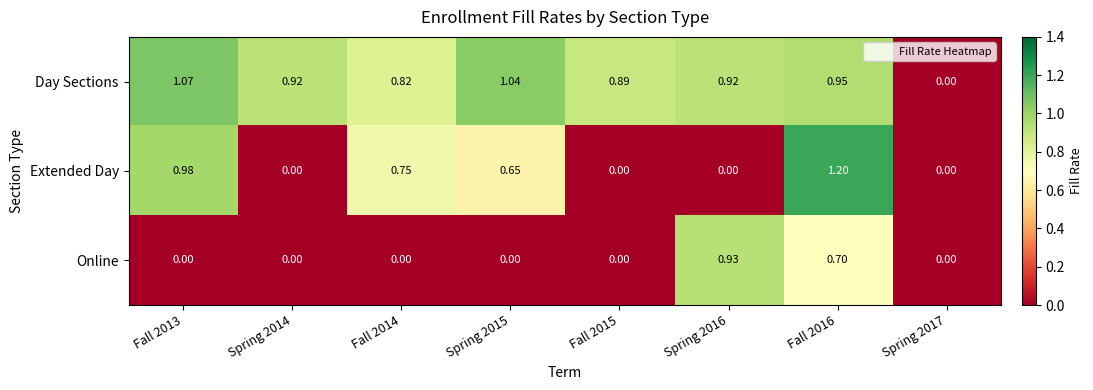

Which series has the largest range (max minus min)?

Extended Day